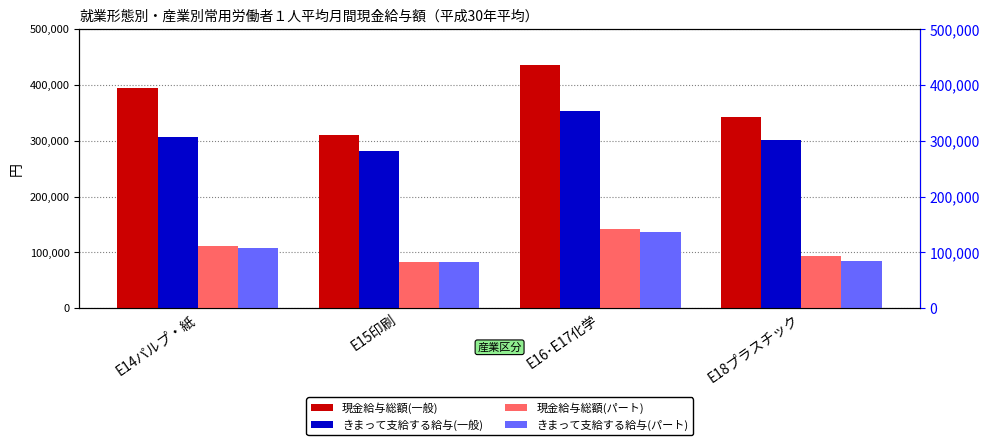

What is the label of the 1st bar from the right?

E18プラスチック